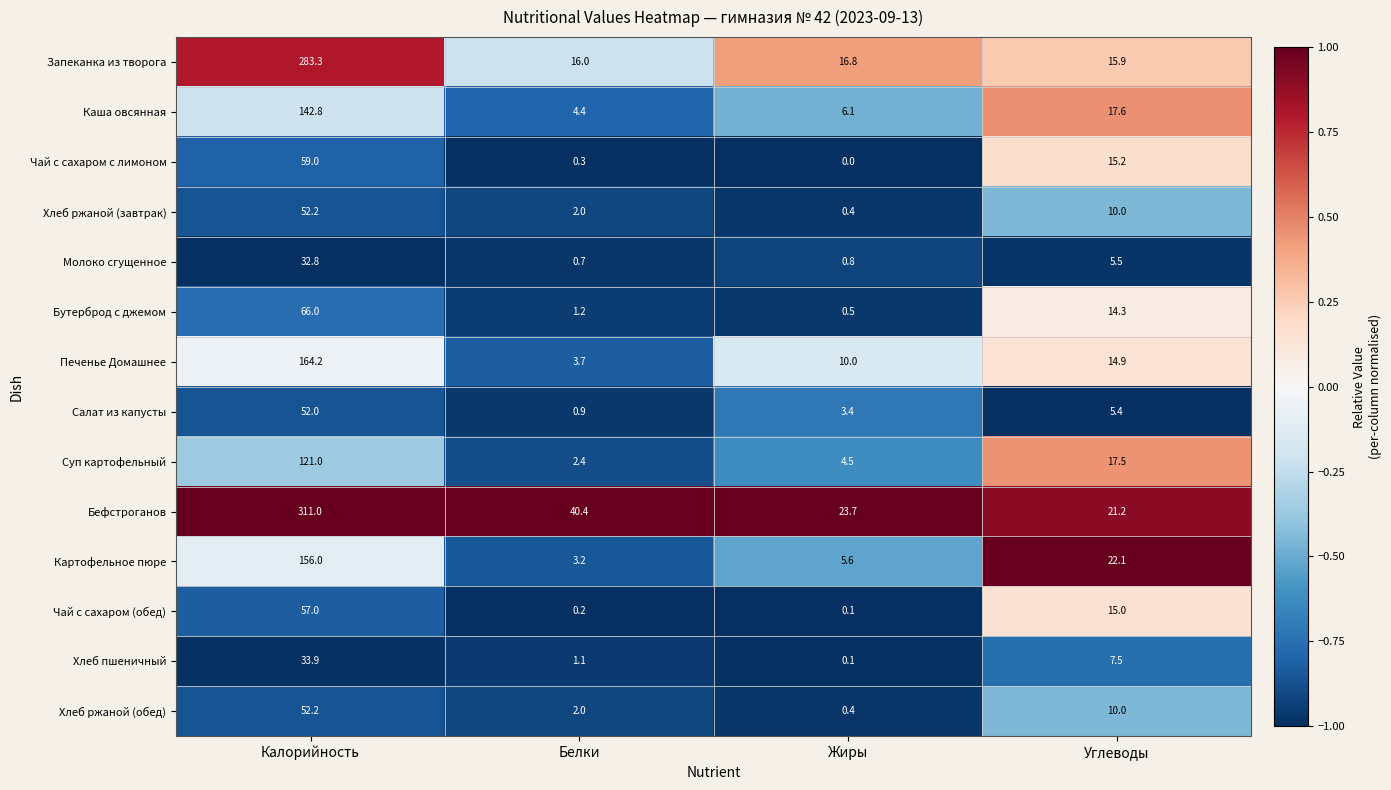

What is the average value of the Бутерброд с джемом series?

20.5